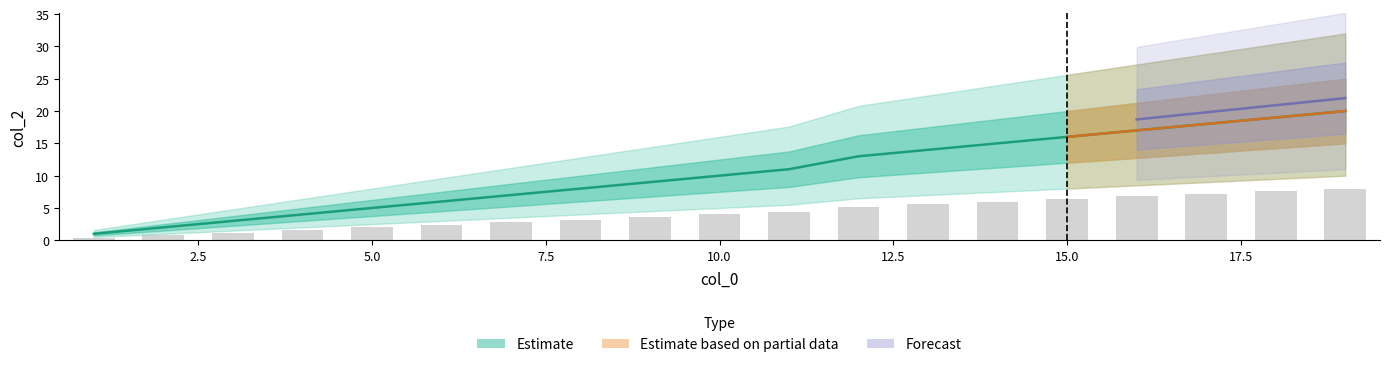

Which label corresponds to the largest value in the chart?

19